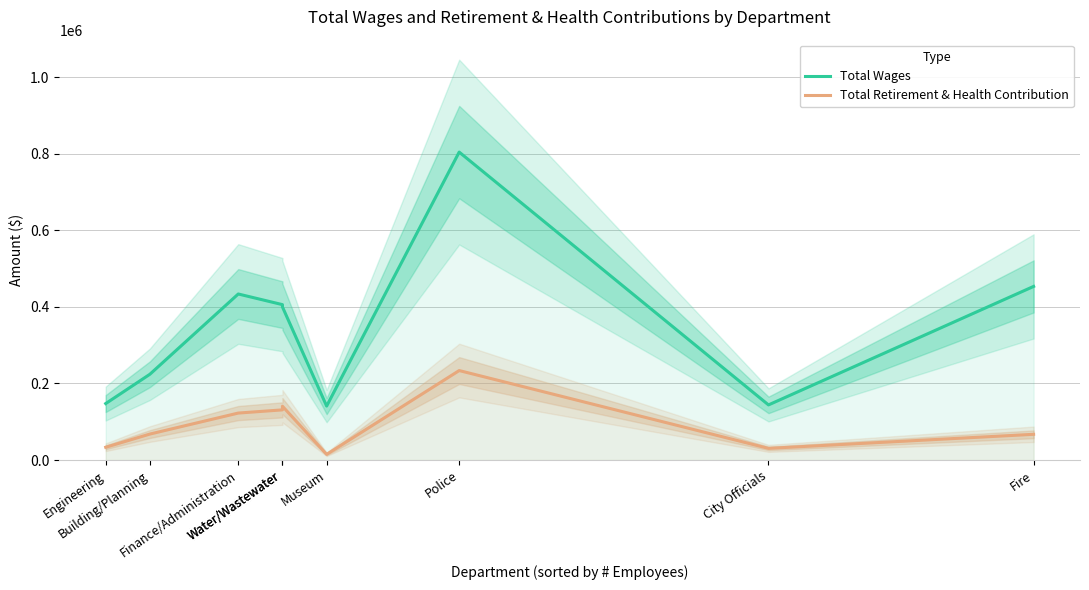

Is it true that Total Wages equals 399882 at Water/Wastewater?

True